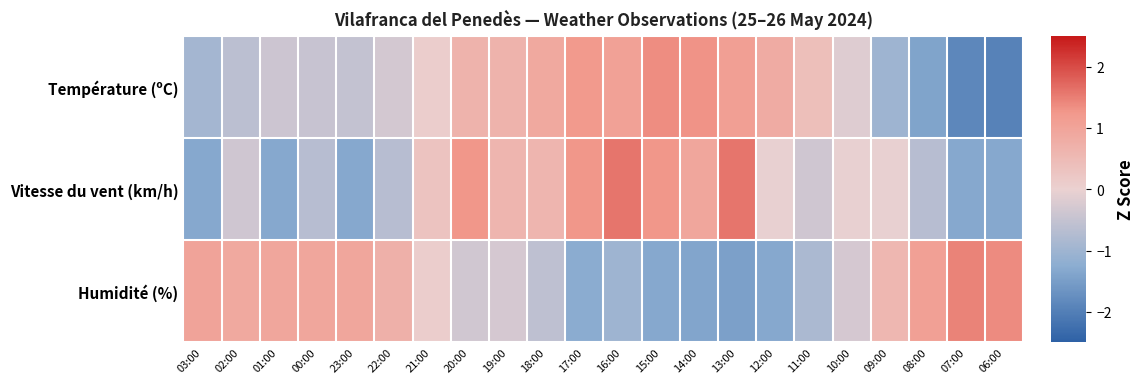

What is the difference between the highest and lowest values at 20:00?

1.6